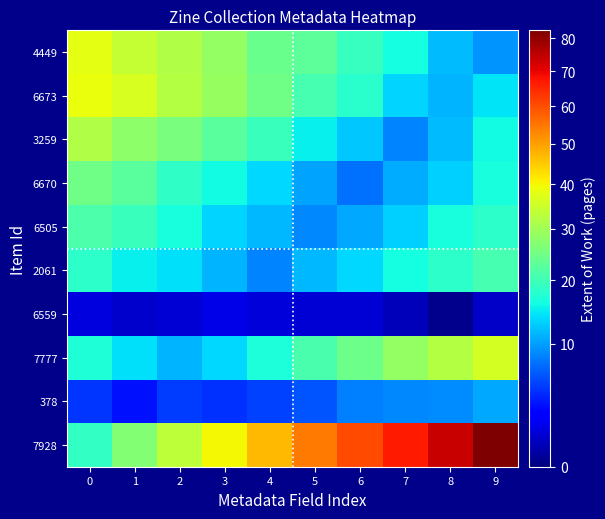

Which series has the largest total across all categories?

7928